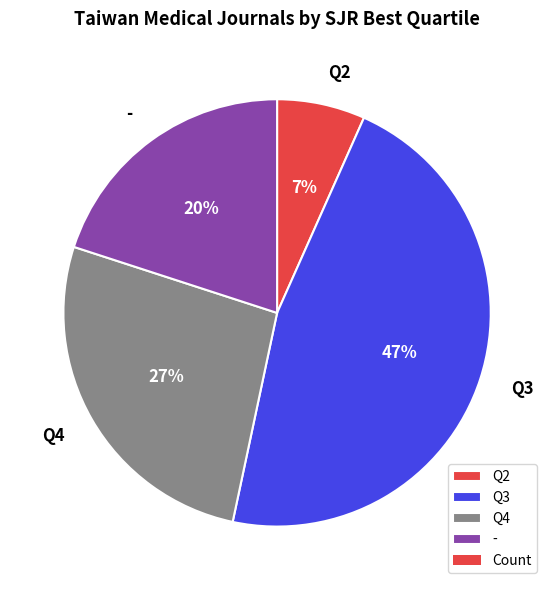

Does Q2 account for over 50% of the chart?

No